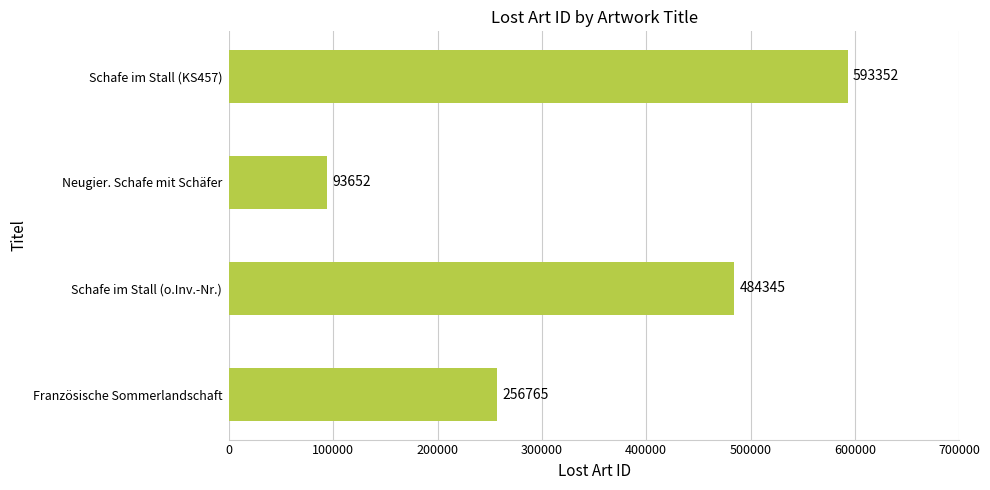

The value at Französische Sommerlandschaft is 256765. True or false?

True